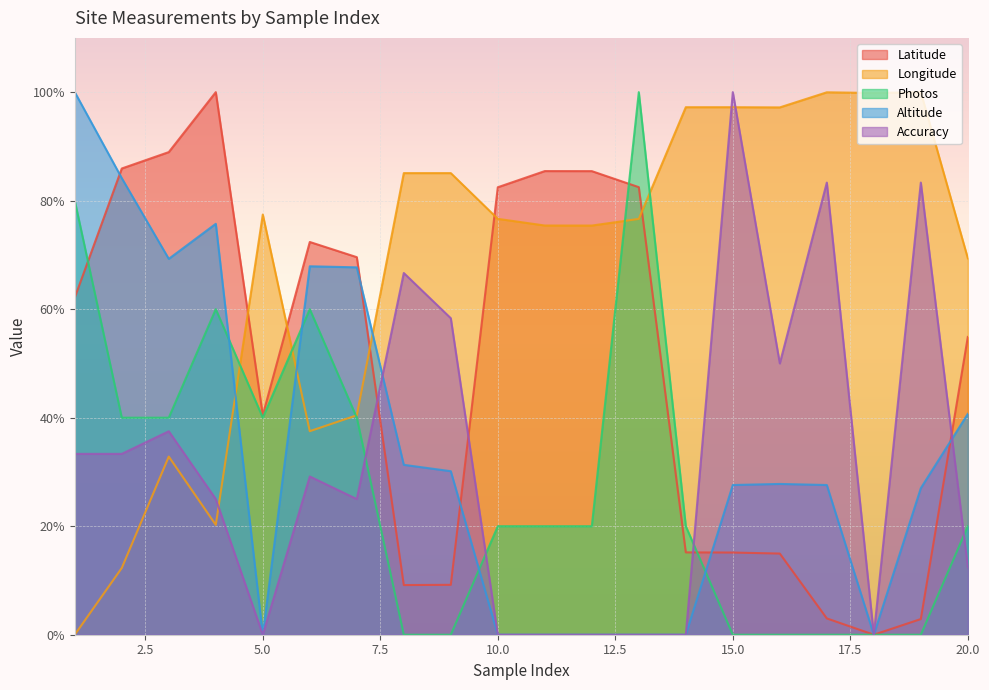

Which series has the largest total across all categories?

Longitude